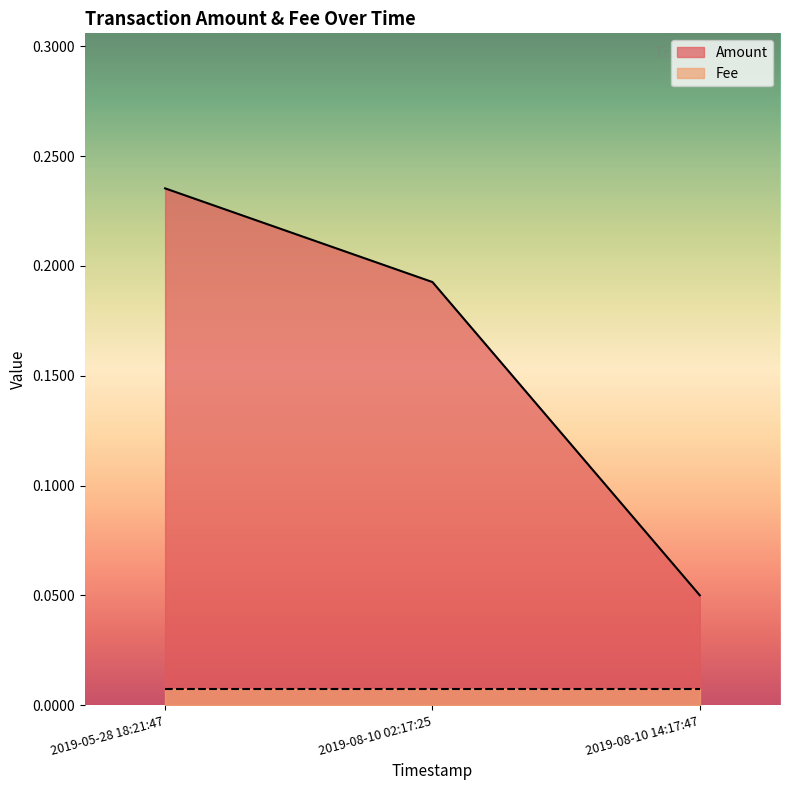

Reading left to right, transcribe all the data shown in this chart.

0.2	0.2	0.1